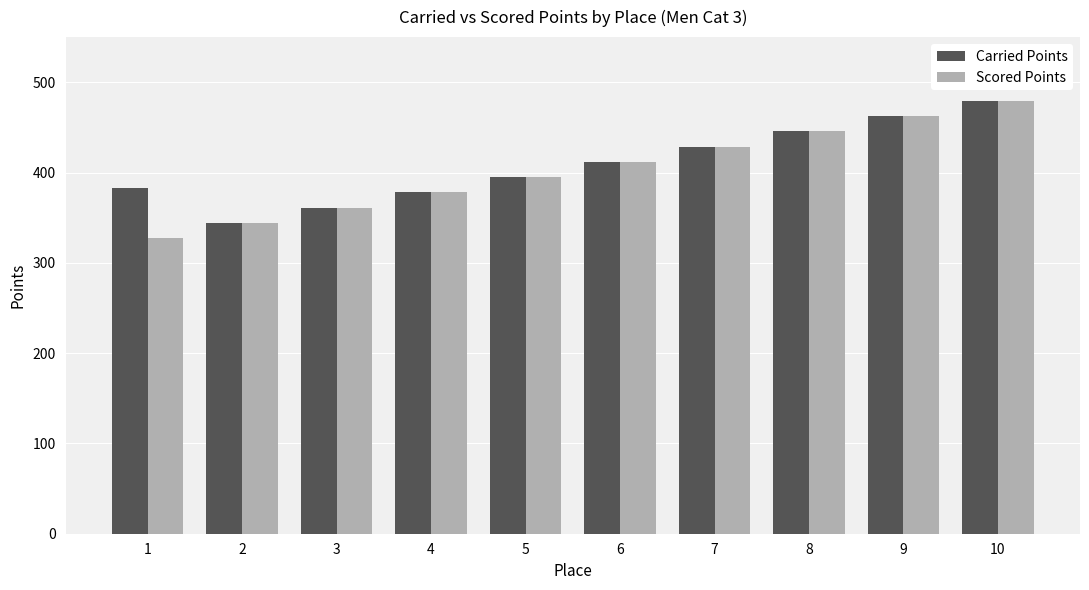

Does the chart contain stacked bars?

No